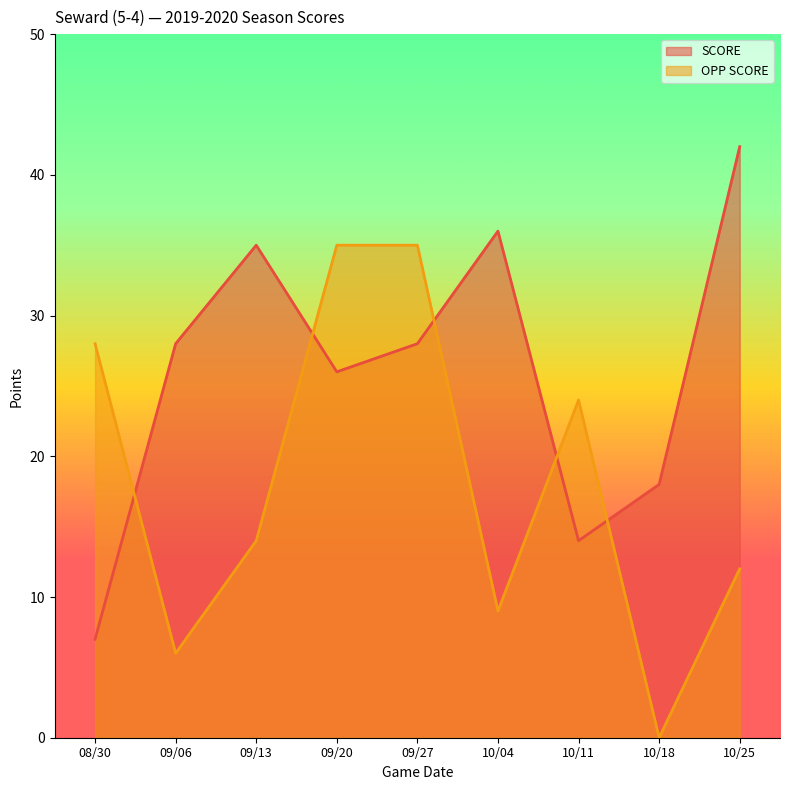

Reading left to right, transcribe all the data shown in this chart.

SCORE: 08/30=7	09/06=28	09/13=35	09/20=26	09/27=28	10/04=36	10/11=14	10/18=18	10/25=42
OPP SCORE: 08/30=28	09/06=6	09/13=14	09/20=35	09/27=35	10/04=9	10/11=24	10/18=0	10/25=12